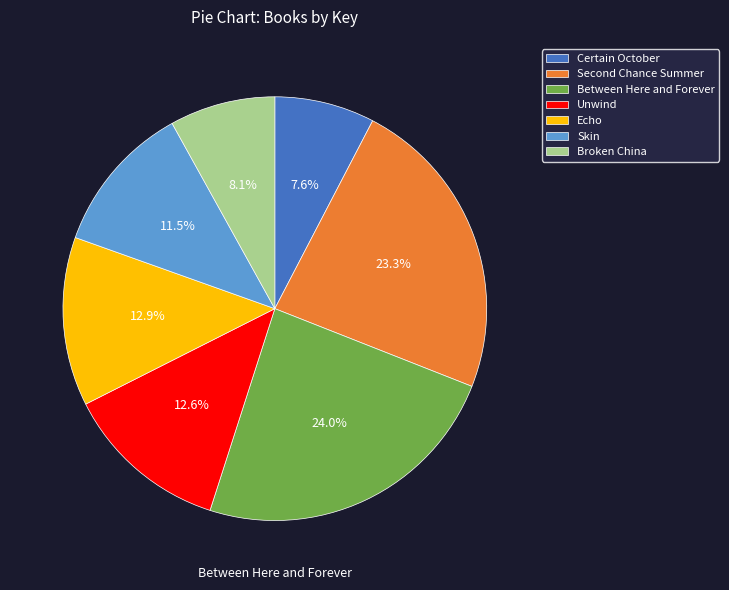

Combined, do Unwind and Between Here and Forever account for over 50%?

No